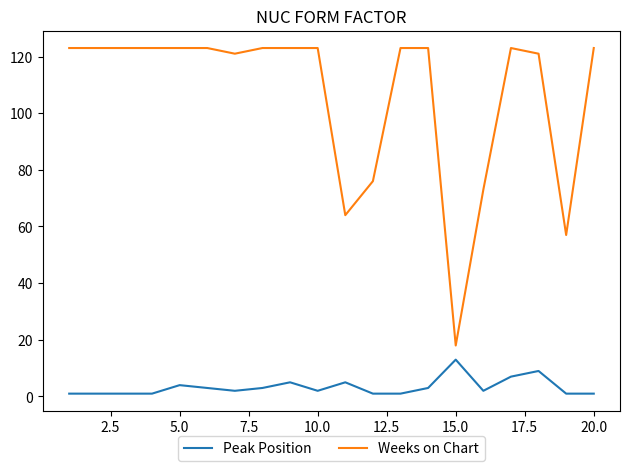

Rank the series by their average value, from lowest to highest.

Peak Position, Weeks on Chart